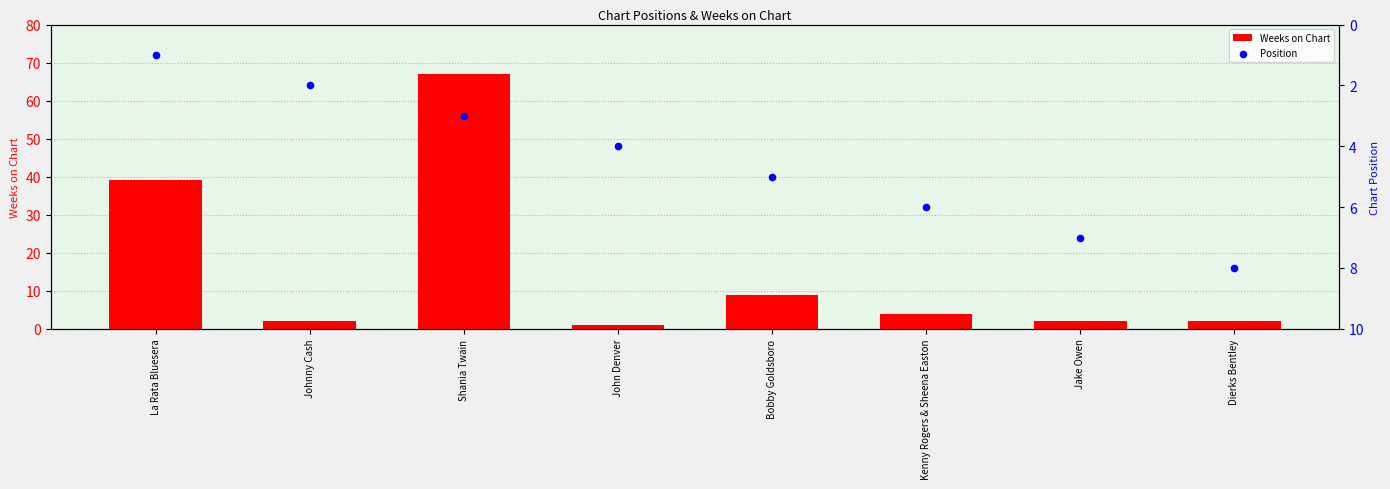

What are all the series names shown in the legend?

Weeks on Chart, Position